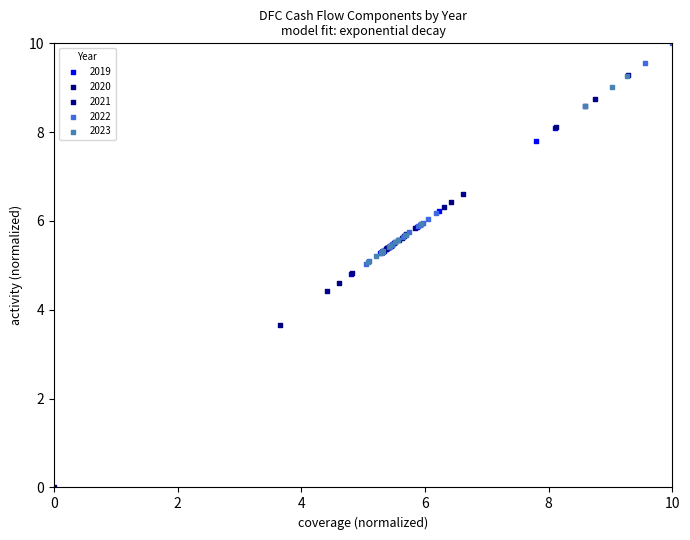

Which series has the largest Y range (max minus min)?

2021